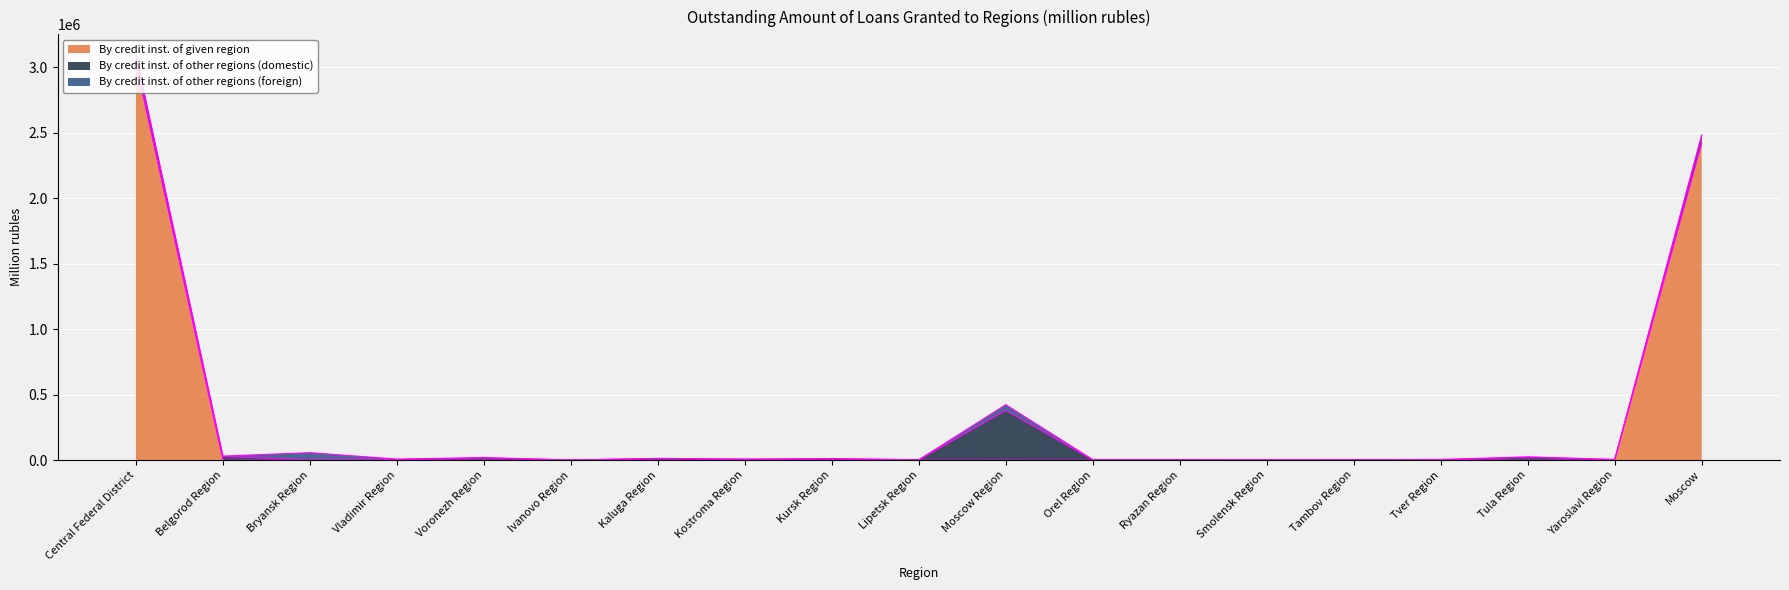

How many positive values does the By credit inst. of given region series have?

6